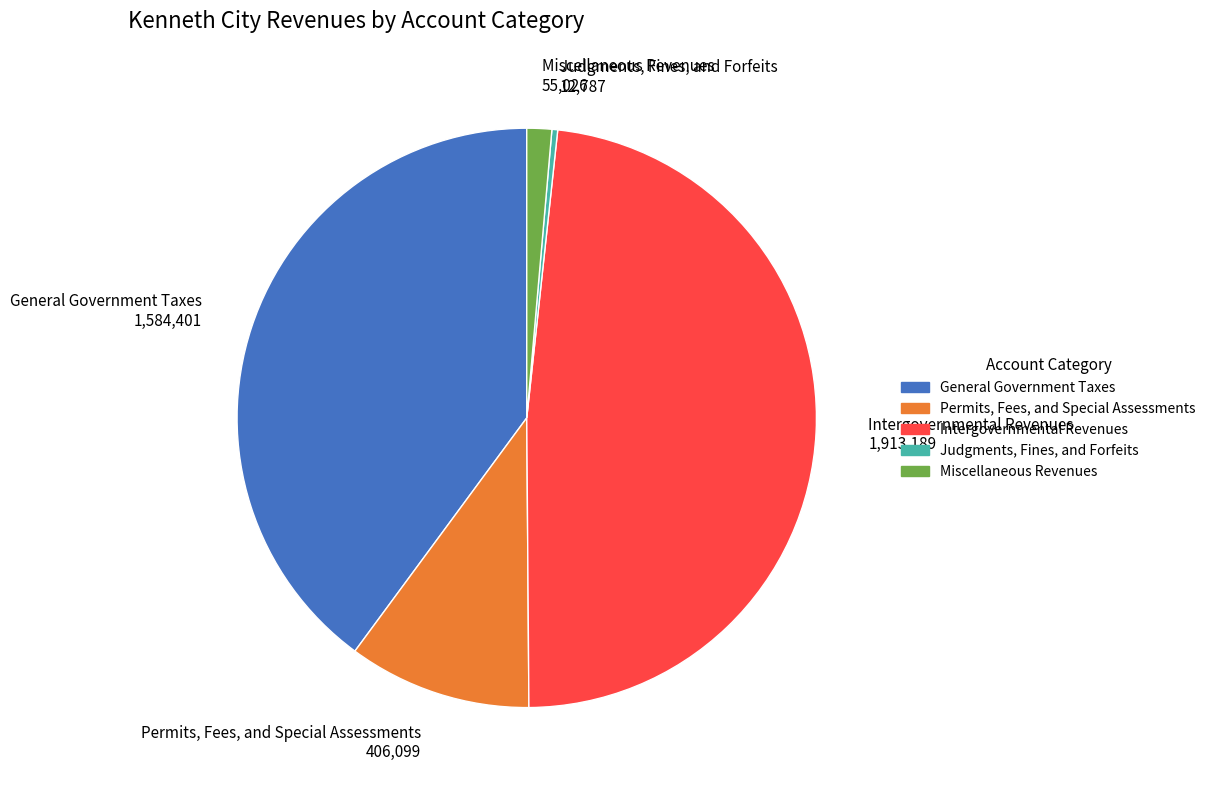

Is it true that Miscellaneous Revenues 55,026 is 1% of the pie?

True